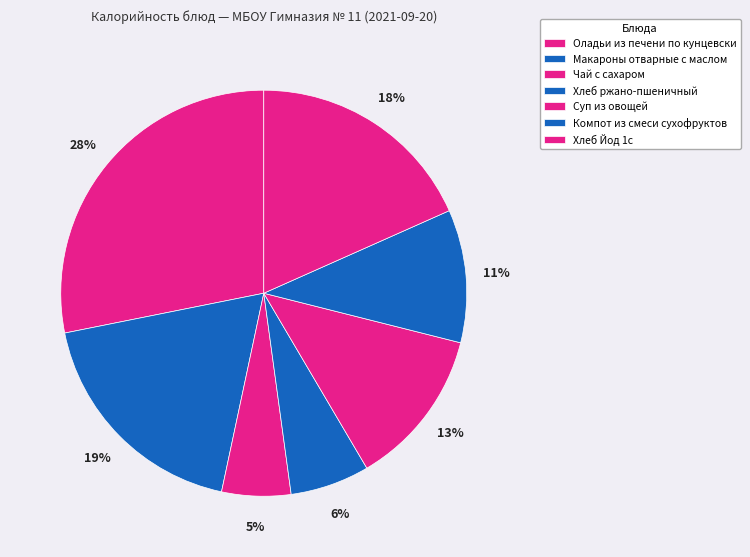

How many slices are in this pie chart?

7